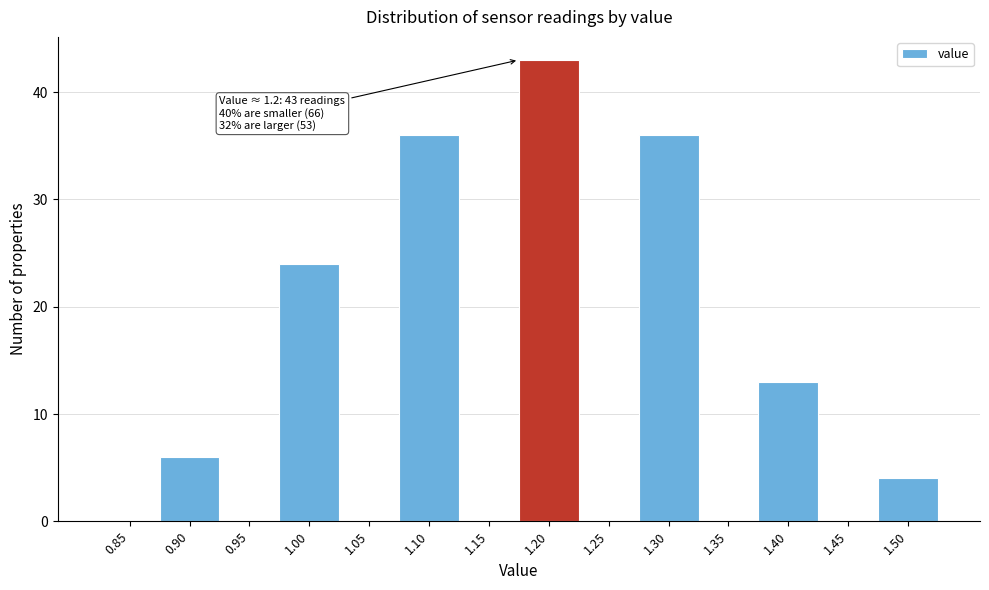

Reading left to right, list all the values displayed in this chart.

0.85=0	0.90=6	0.95=0	1.00=24	1.05=0	1.10=36	1.15=0	1.20=43	1.25=0	1.30=36	1.35=0	1.40=13	1.45=0	1.50=4